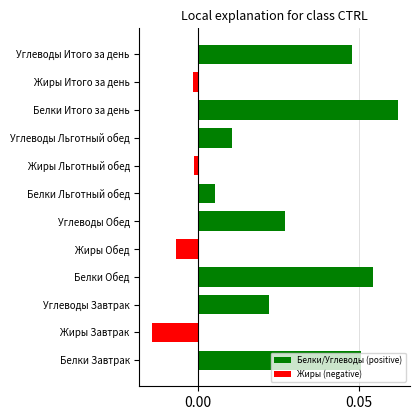

Rank the series by their average value, from lowest to highest.

Жиры (negative), Белки/Углеводы (positive)